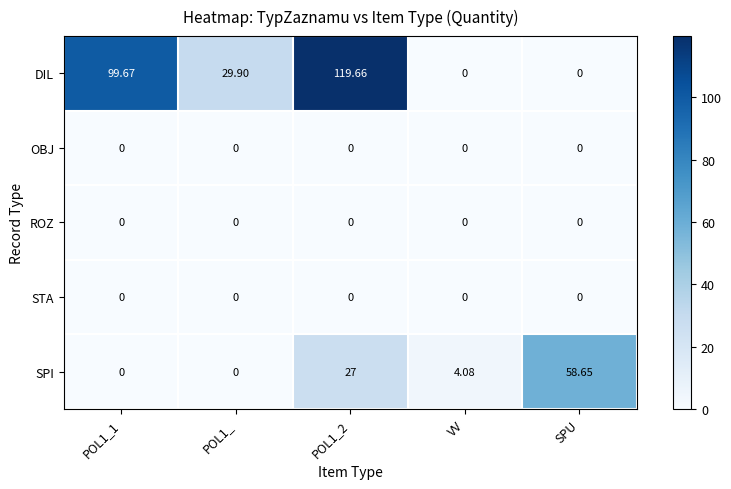

Is the value of SPI at POL1_2 greater than the value of DIL at VV?

Yes